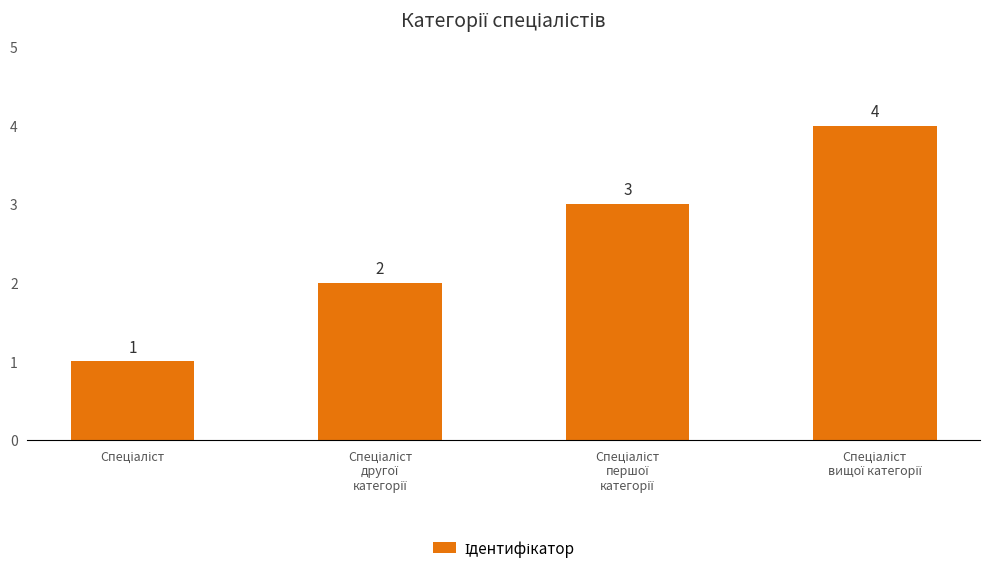

What is the maximum value shown in the chart?

4